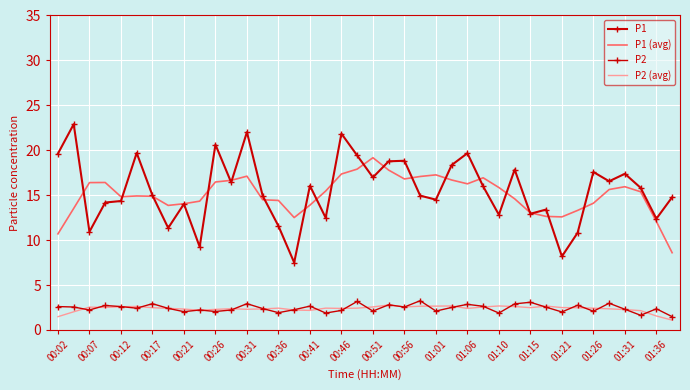

List the series in order of their peak value, highest first.

P1, P1 (avg), P2, P2 (avg)